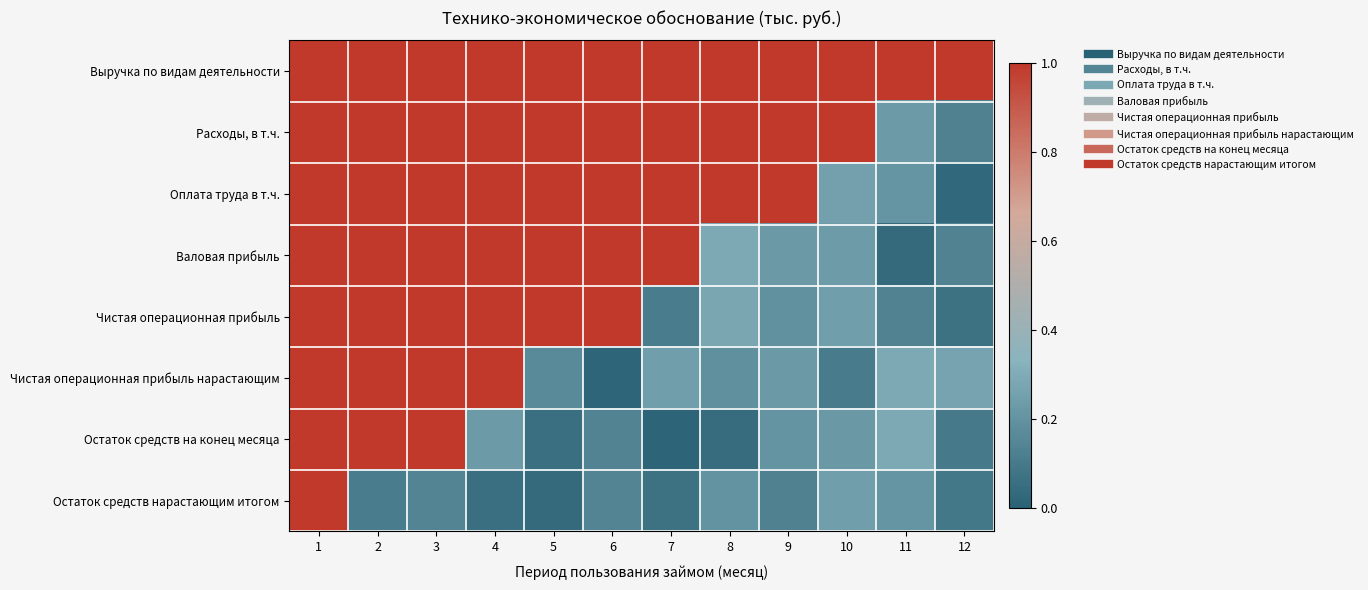

Rank the series at 12 from lowest to highest value.

Оплата труда в т.ч., Чистая операционная прибыль, Остаток средств нарастающим итогом, Остаток средств на конец месяца, Расходы, в т.ч., Валовая прибыль, Чистая операционная прибыль нарастающим, Выручка по видам деятельности